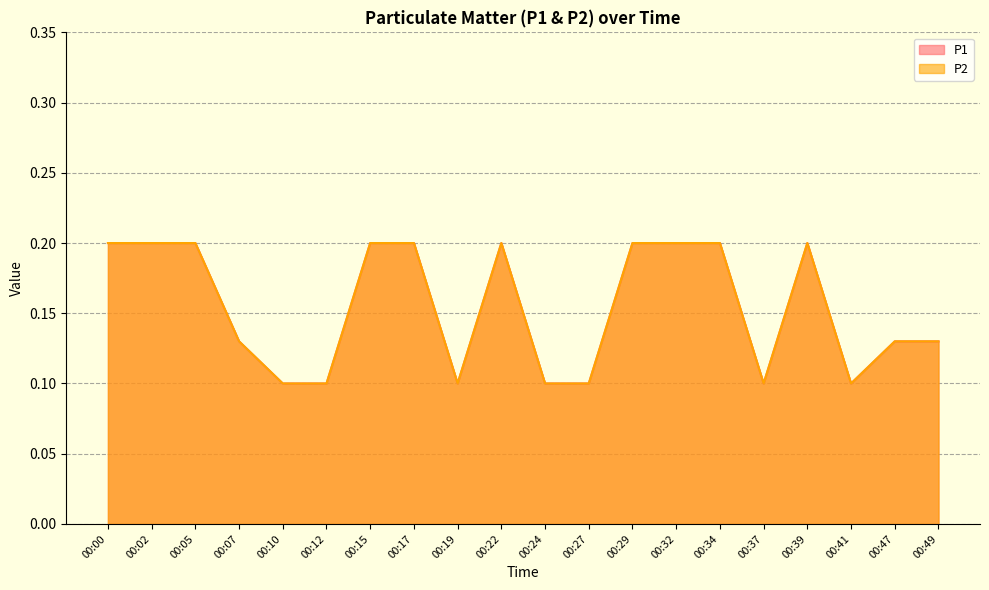

What is the smallest value displayed?

0.1